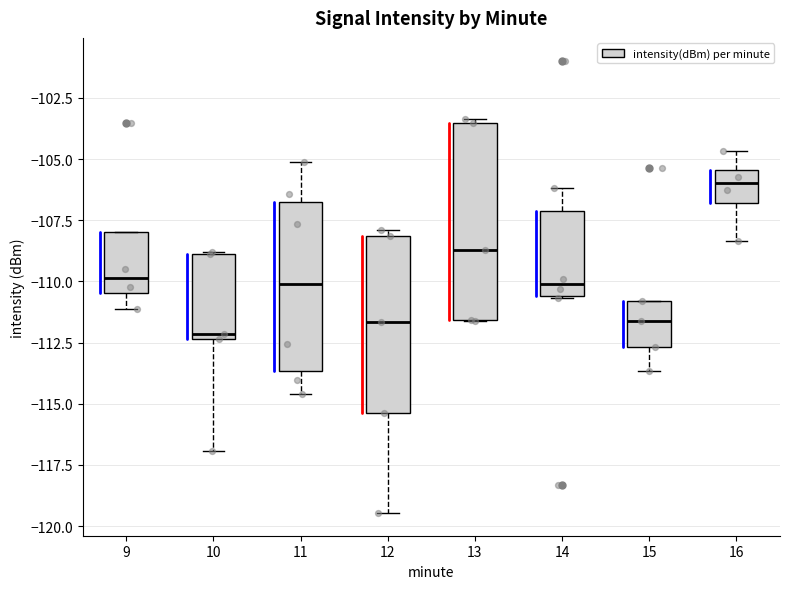

Which box is the tallest, from its lower edge to its upper edge?

13